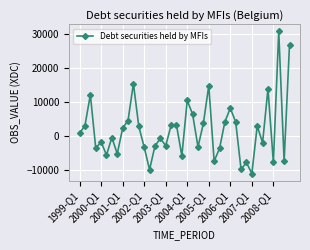

Is this an area chart (filled region under the line)?

No